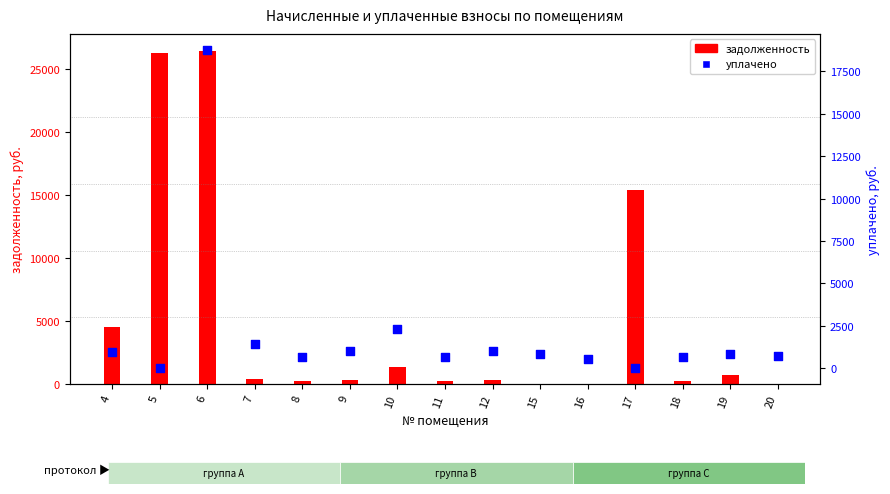

Is the value of уплачено at 8 greater than the value of задолженность at 15?

Yes